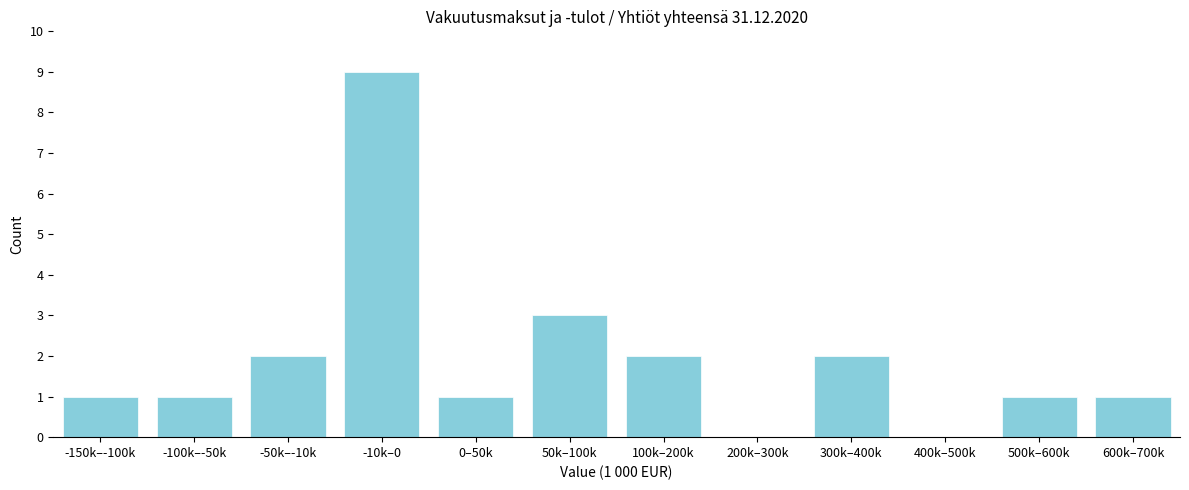

Reading right to left, extract all data points from this chart.

600k–700k=1	500k–600k=1	400k–500k=0	300k–400k=2	200k–300k=0	100k–200k=2	50k–100k=3	0–50k=1	-10k–0=9	-50k–-10k=2	-100k–-50k=1	-150k–-100k=1